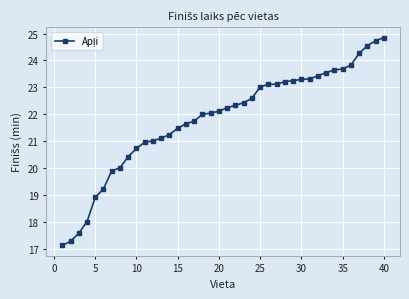

What is the minimum value shown in the chart?

17.1